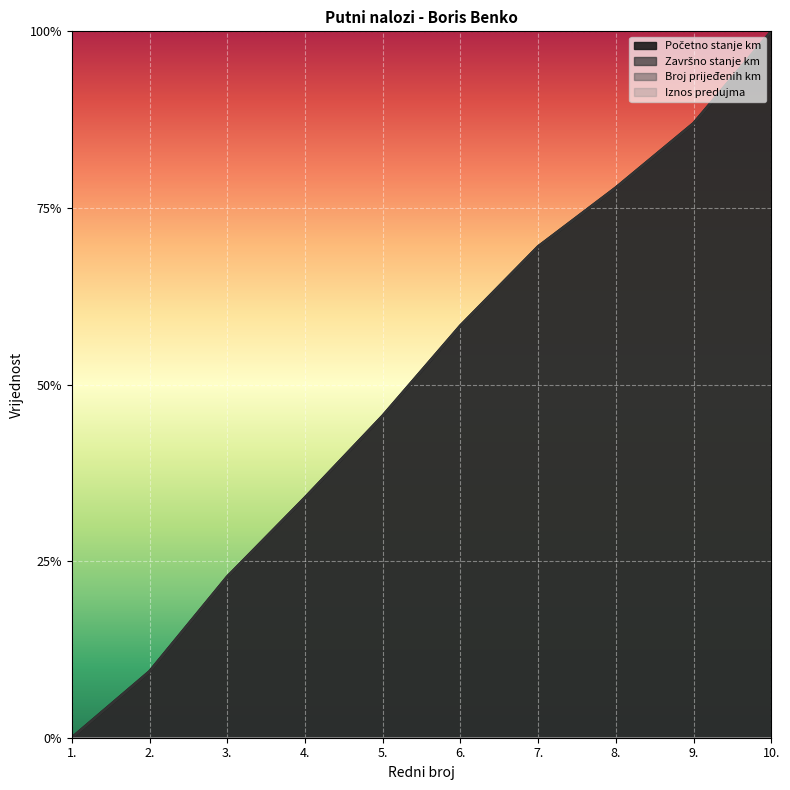

What is the difference between the second highest and minimum values in the Početno stanje km series?

0.9